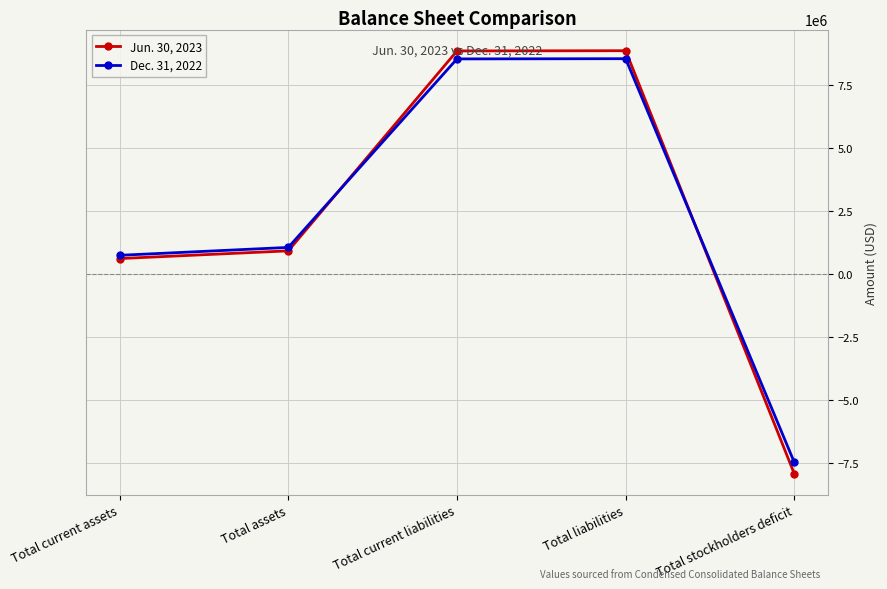

Is the value of Dec. 31, 2022 at Total assets greater than the value of Jun. 30, 2023 at Total current liabilities?

No